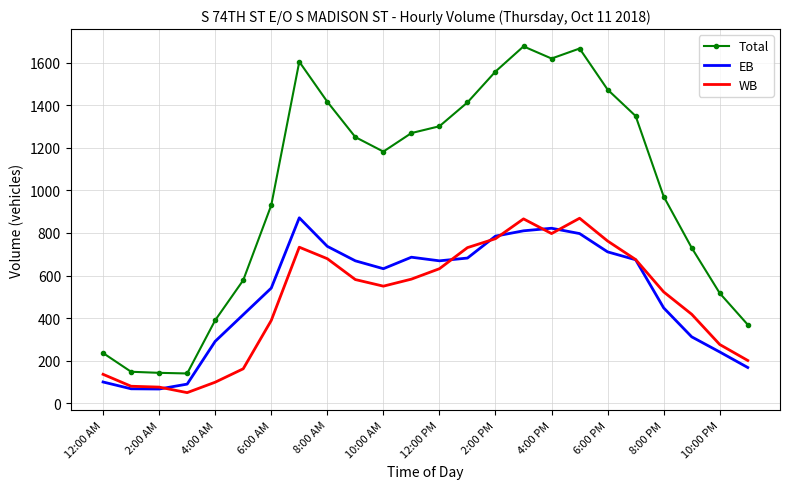

At how many categories does at least one series exceed 814?

15